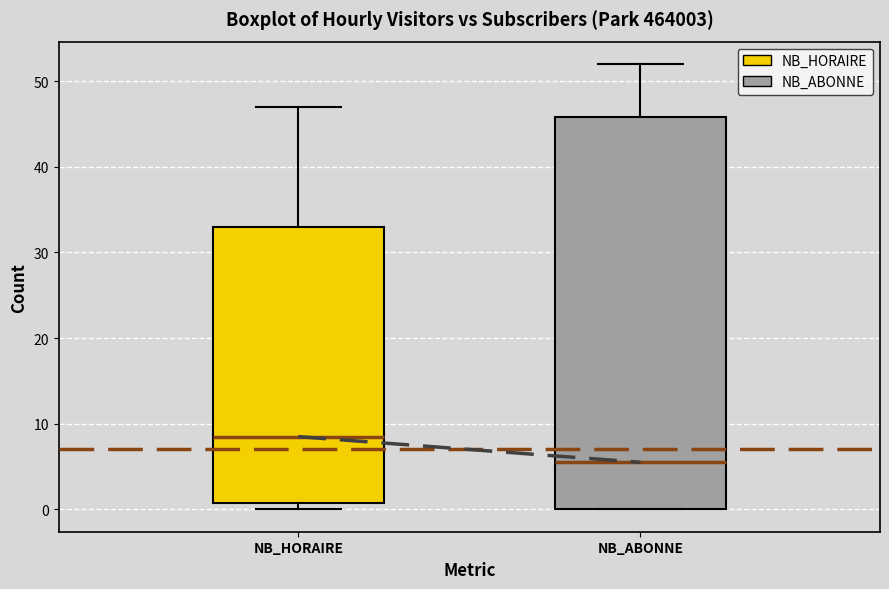

Reading left to right, read every box against the y-axis: the position of its median line, the range the box covers, and the ends of its whiskers. The values are not printed on the chart, so give them approximately, as read against the axis.

NB_HORAIRE: median 9, box 1 to 33, whiskers 0 to 47
NB_ABONNE: median 6, box 0 to 46, whiskers 0 to 52